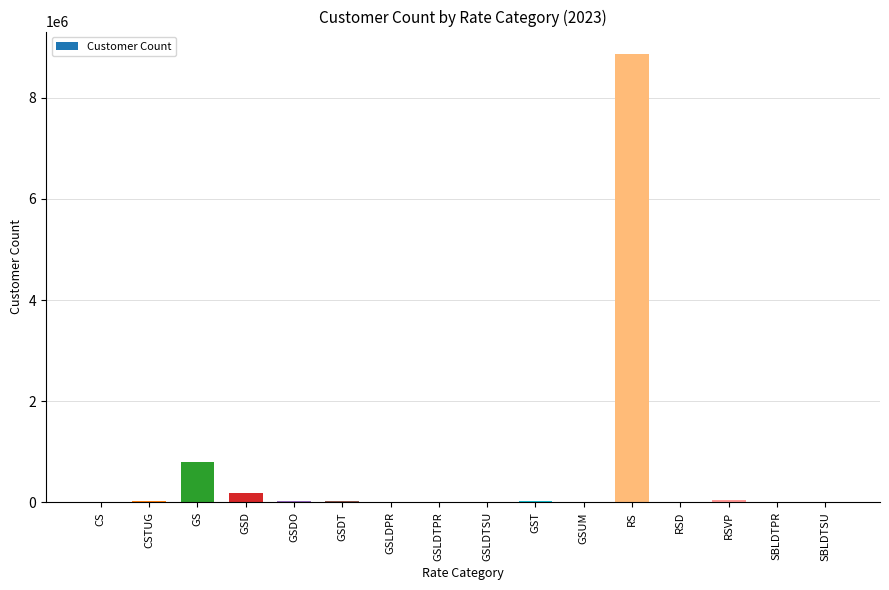

What is the approximate value at GSLDPR, to the nearest 50?

250